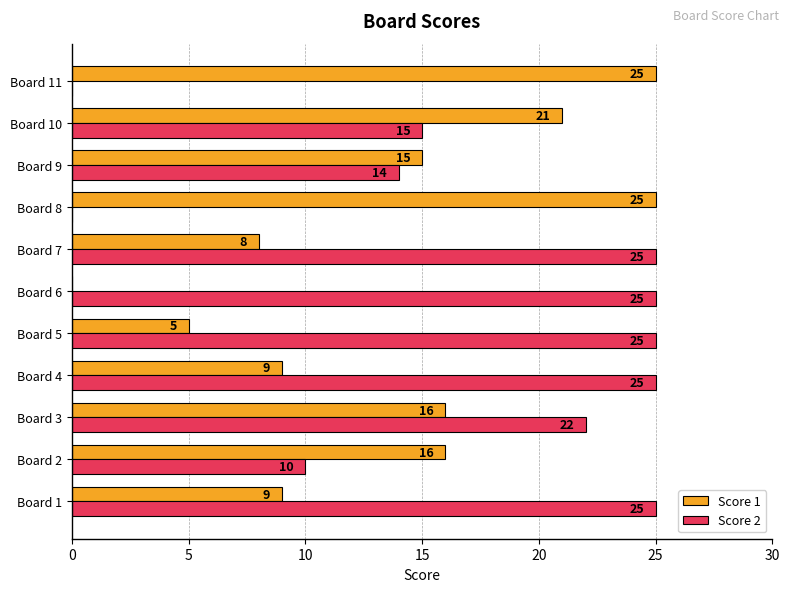

What is the highest value of the Score 2 series?

25